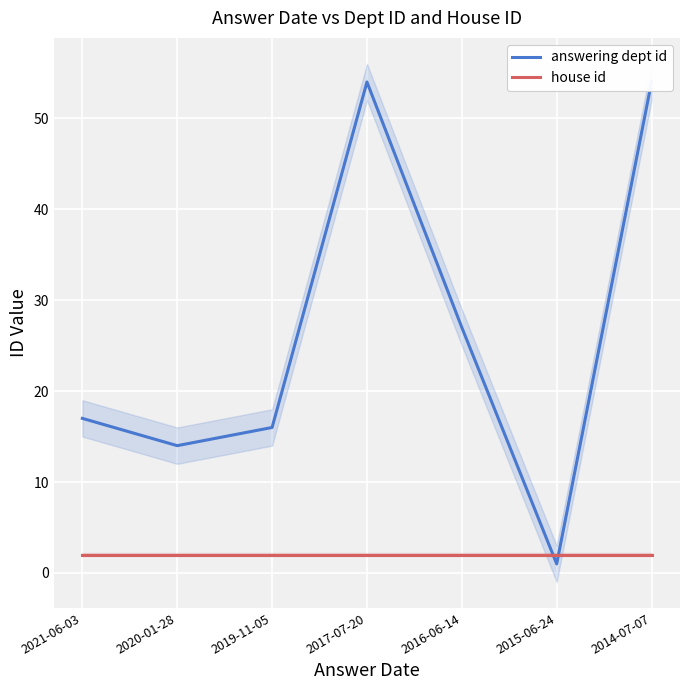

Reading left to right, extract all data points from this chart.

answering dept id: 17	14	16	54	27	1	54
house id: 2	2	2	2	2	2	2